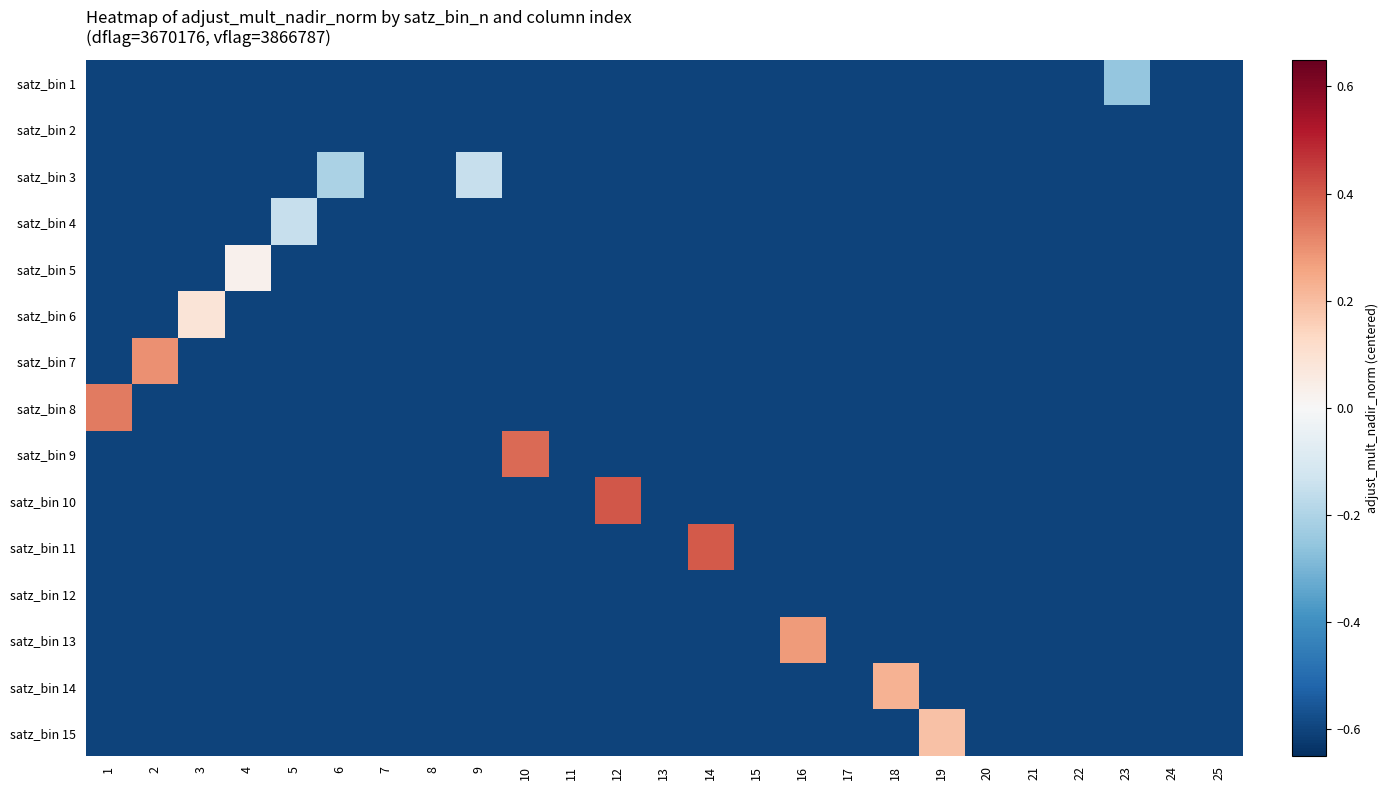

How many series are shown in this chart?

15